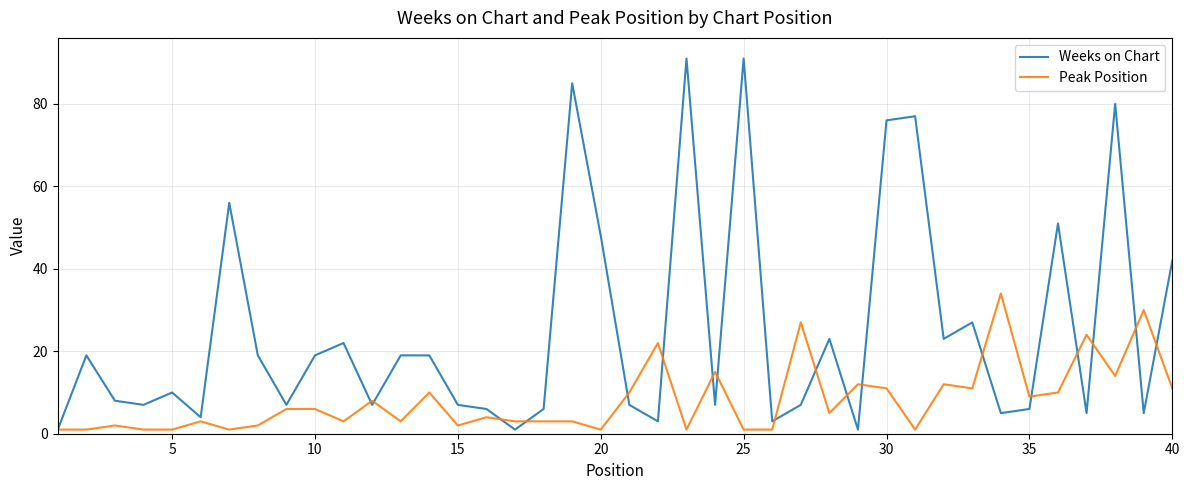

Which series has the largest total across all categories?

Weeks on Chart